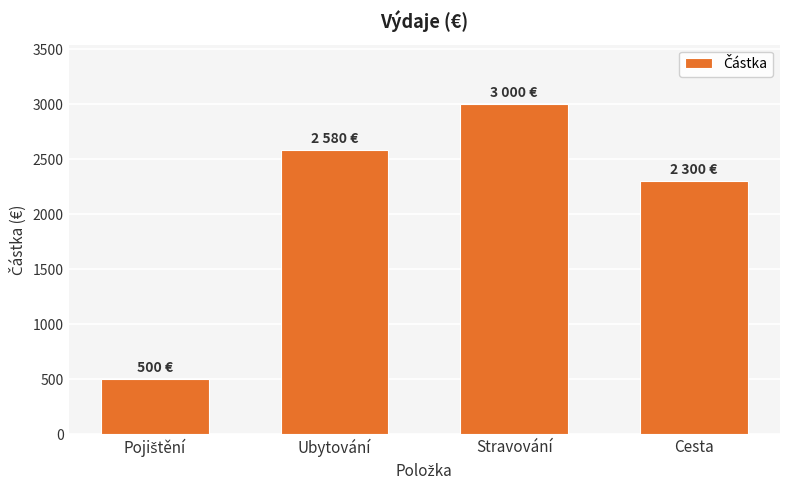

Which category has the highest value across all series?

Stravování